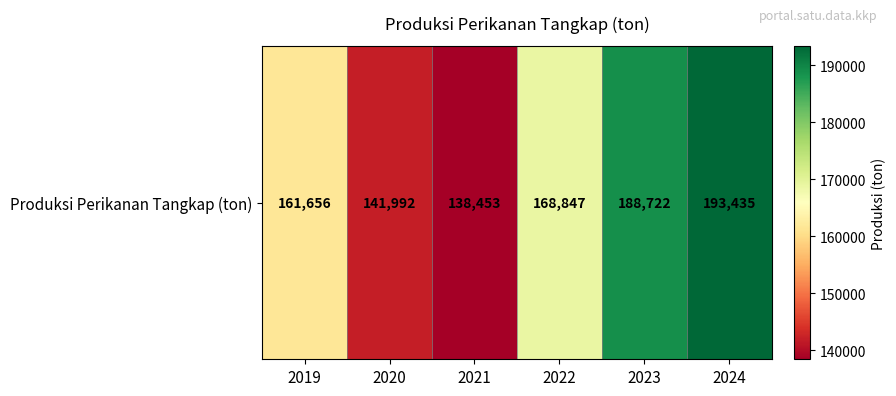

List the labels in order of value, smallest first.

2021, 2020, 2019, 2022, 2023, 2024